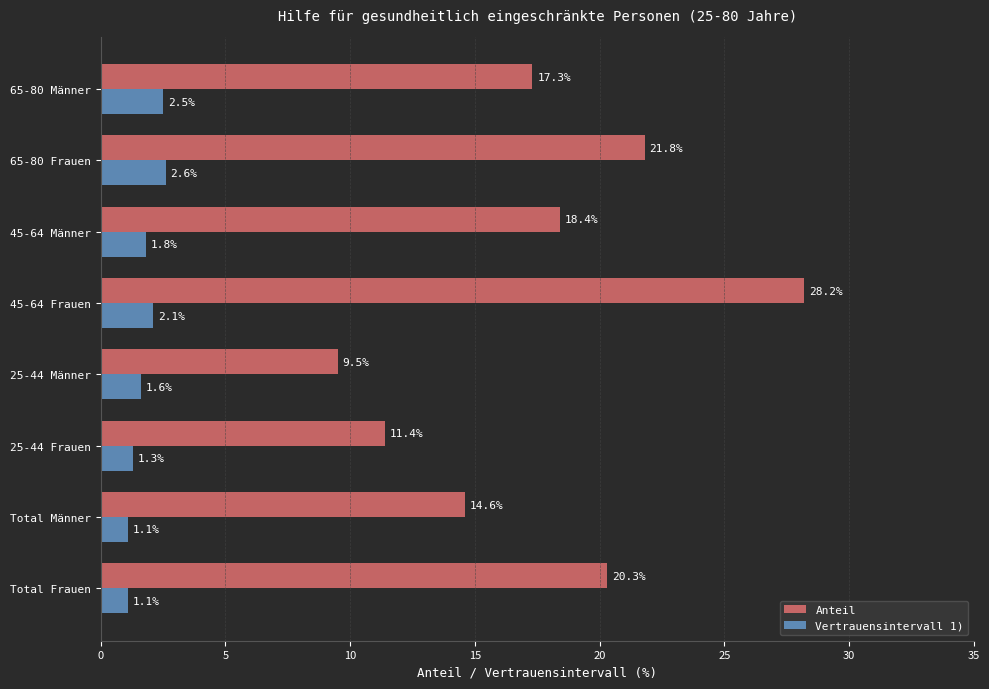

What is the approximate value of Anteil at Total Frauen?

20.3